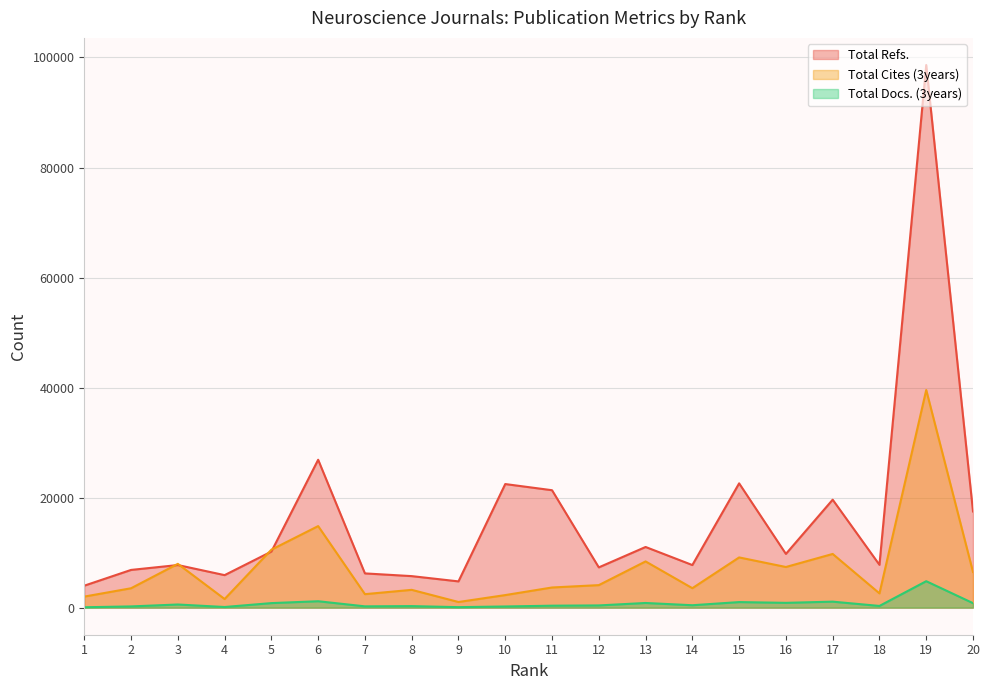

What is the difference between the maximum and minimum values in the Total Docs. (3years) series?

4738